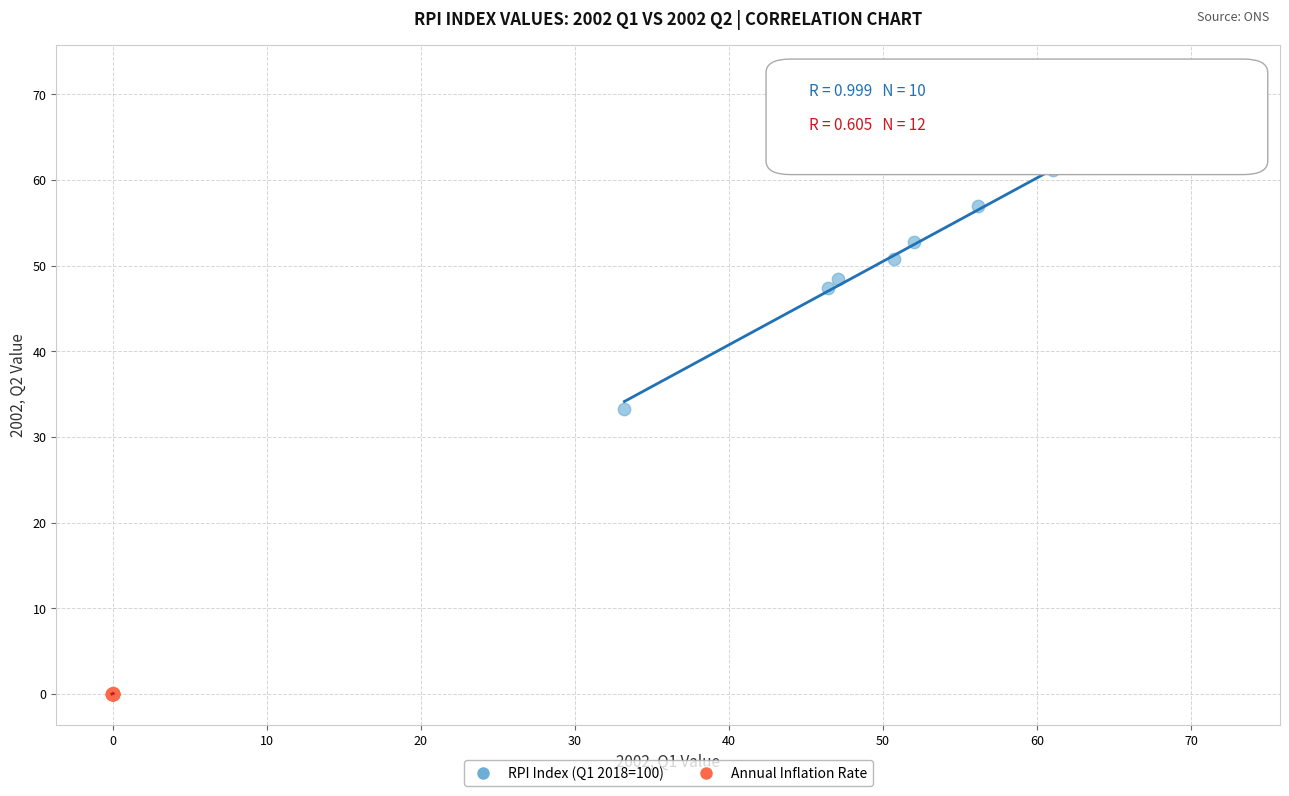

Which series contains the lowest Y value?

Annual Inflation Rate